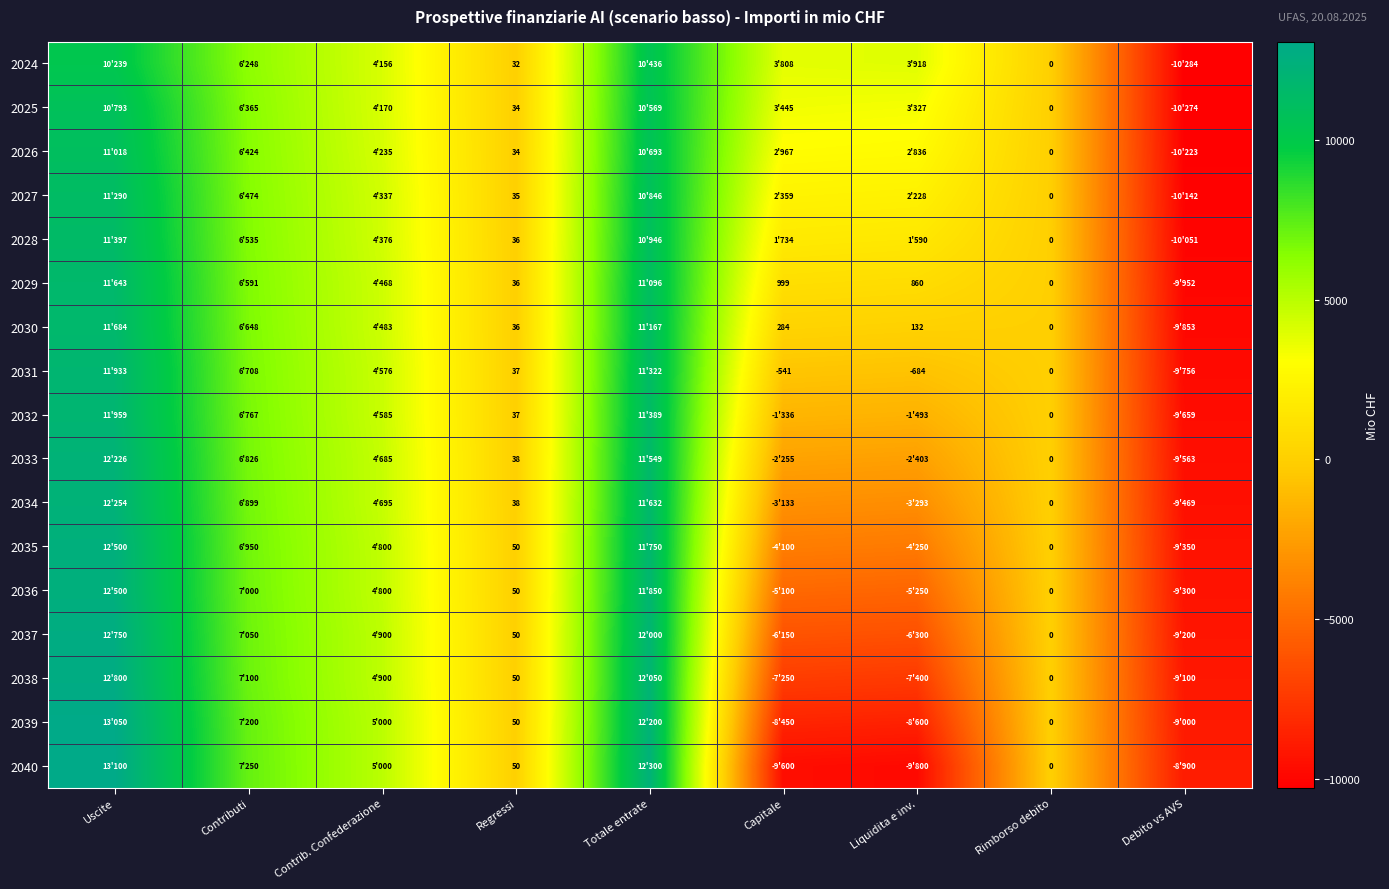

At how many categories does at least one series exceed 1705?

6